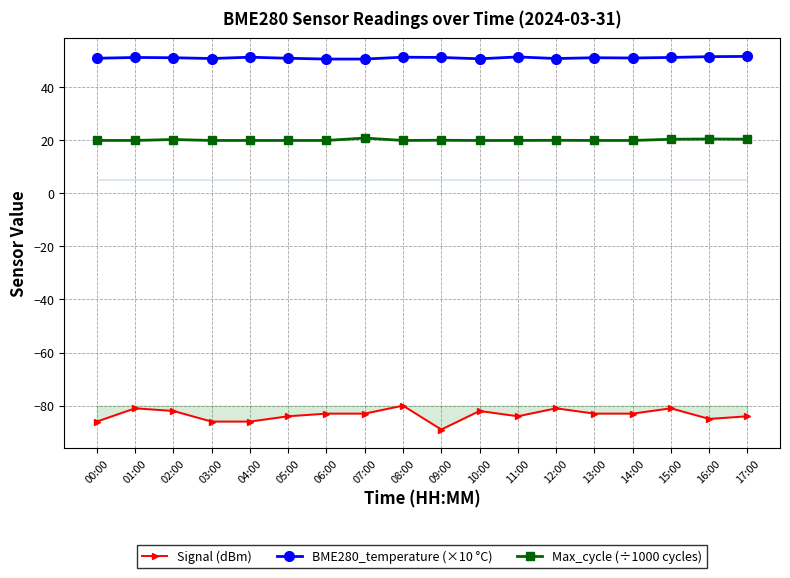

Reading left to right, list all the values displayed in this chart.

Signal (dBm): -86.0	-81.0	-82.0	-86.0	-86.0	-84.0	-83.0	-83.0	-80.0	-89.0	-82.0	-84.0	-81.0	-83.0	-83.0	-81.0	-85.0	-84.0
BME280_temperature (×10 °C): 50.9	51.2	51.1	50.8	51.3	50.9	50.6	50.6	51.3	51.2	50.7	51.4	50.8	51.1	51.0	51.2	51.5	51.6
Max_cycle (÷1000 cycles): 19.9	19.9	20.3	19.9	19.9	19.9	19.9	20.8	19.9	20.0	19.9	19.9	20.0	19.9	19.9	20.4	20.5	20.4